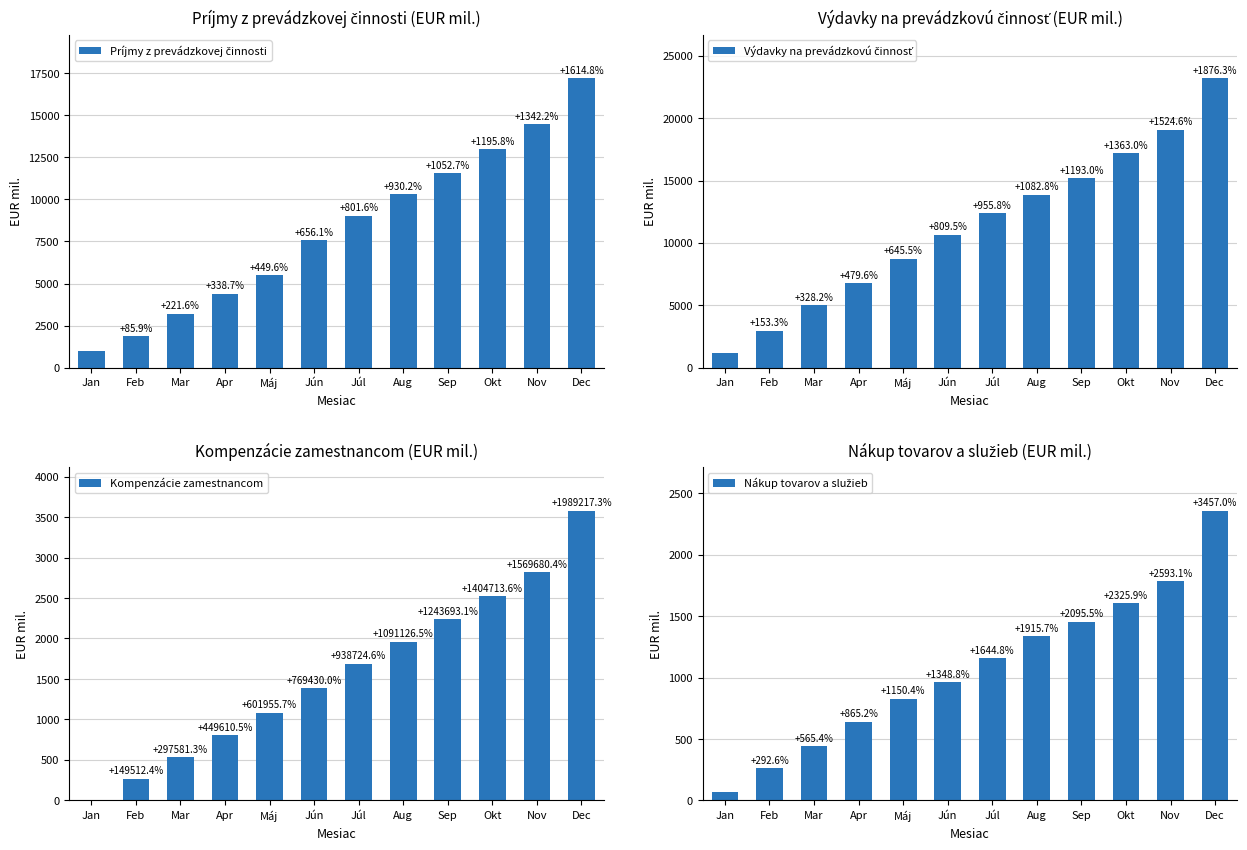

What is the spread (max minus min) of values at Mar?

4582.7